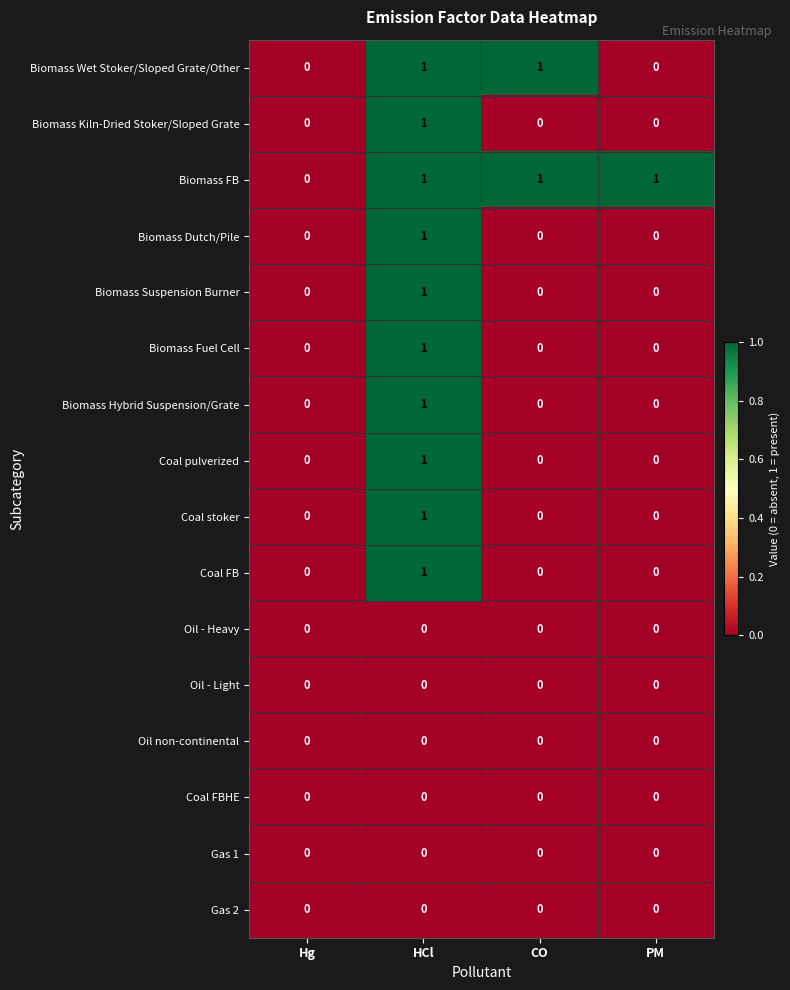

True or false: Biomass Dutch/Pile has a value of -1 at PM.

False